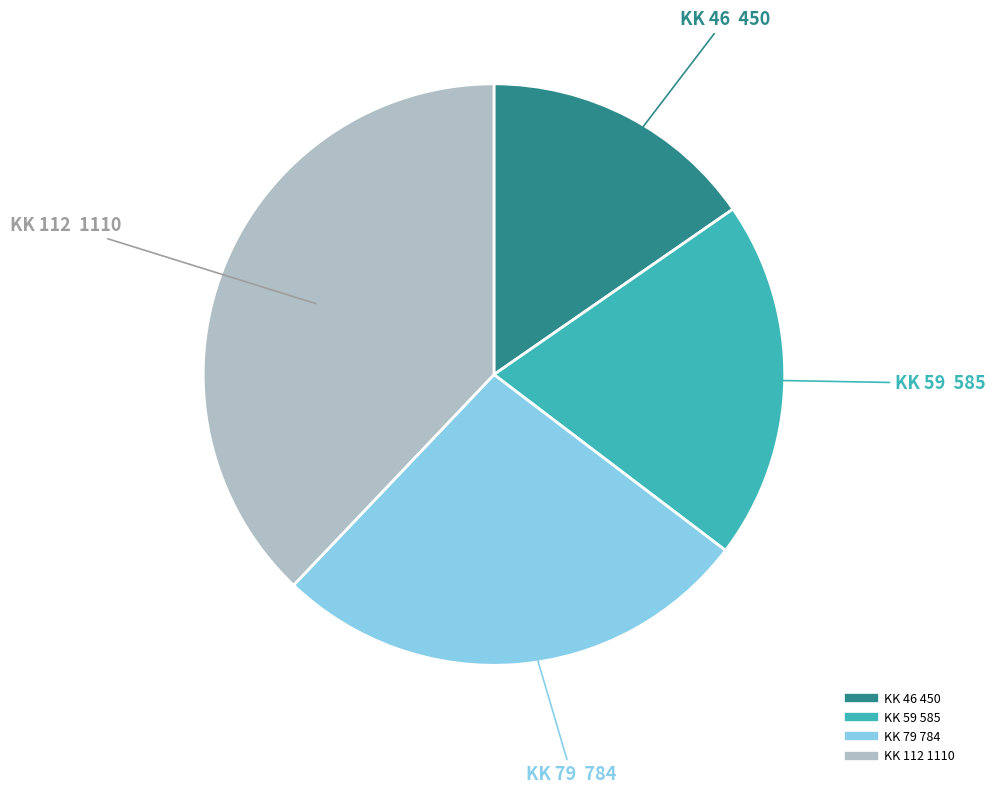

What is the ratio of the value at KK 59 to the value at KK 112?

0.5